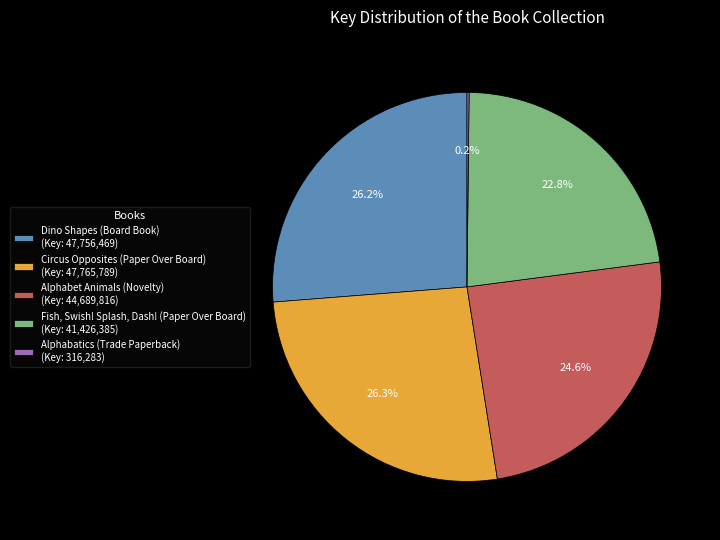

Does any single category account for the majority?

No